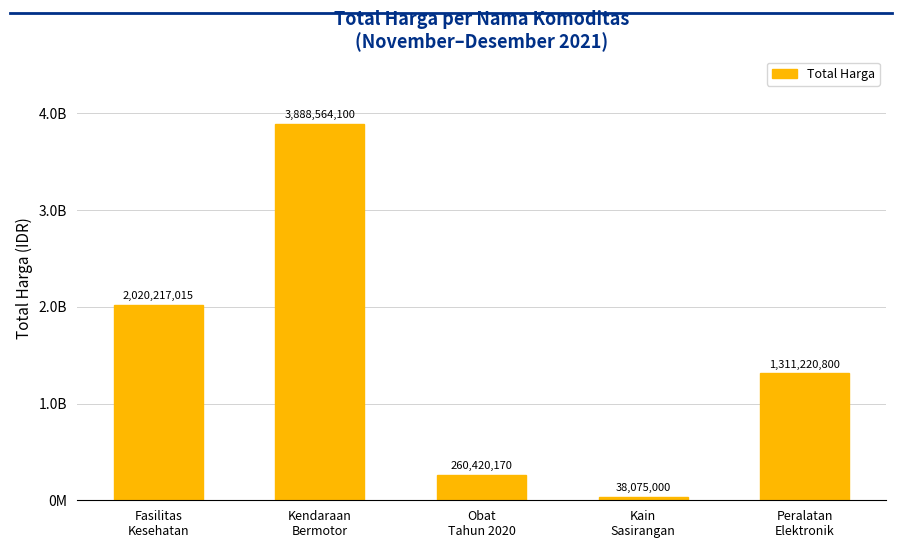

What is the change in value from Fasilitas
Kesehatan to Obat
Tahun 2020?

-1759796845